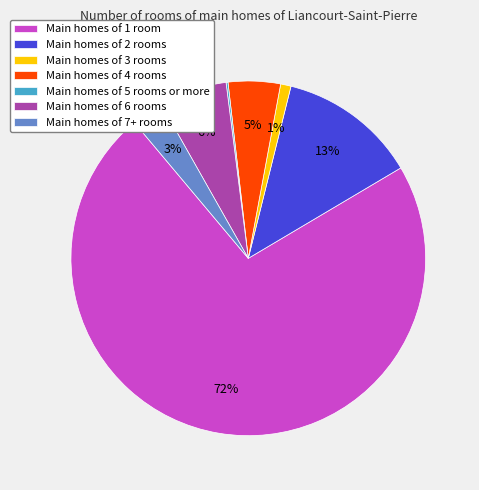

Do Main homes of 7+ rooms and Main homes of 2 rooms together represent more than half of the pie?

No